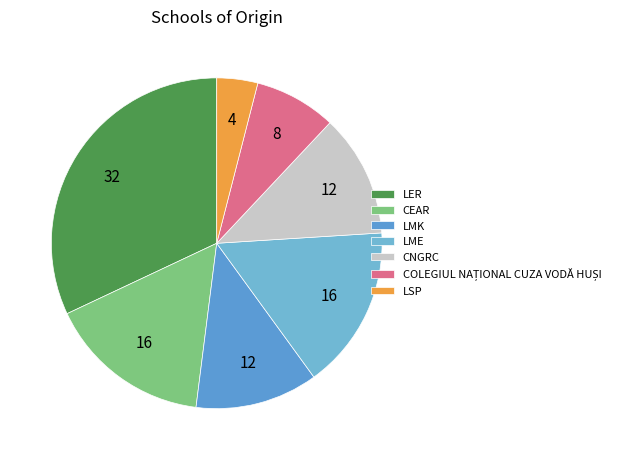

Count the number of slices in the pie.

7